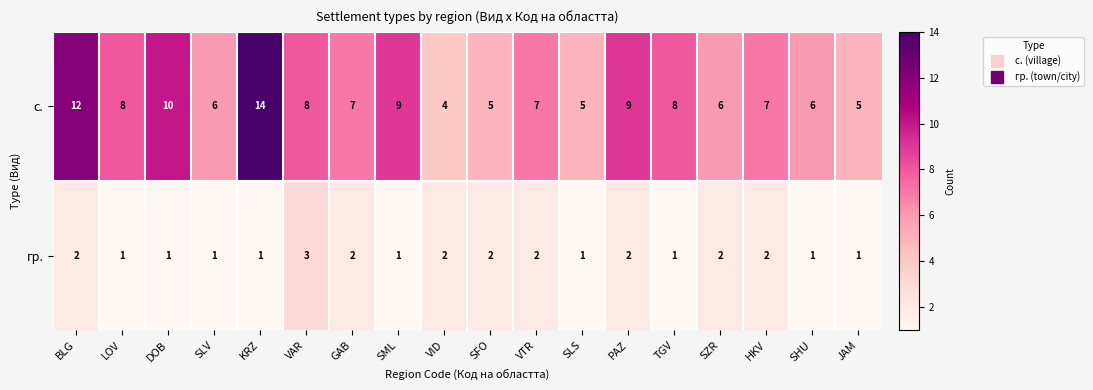

At KRZ, list the series in order from largest to smallest.

с., гр.